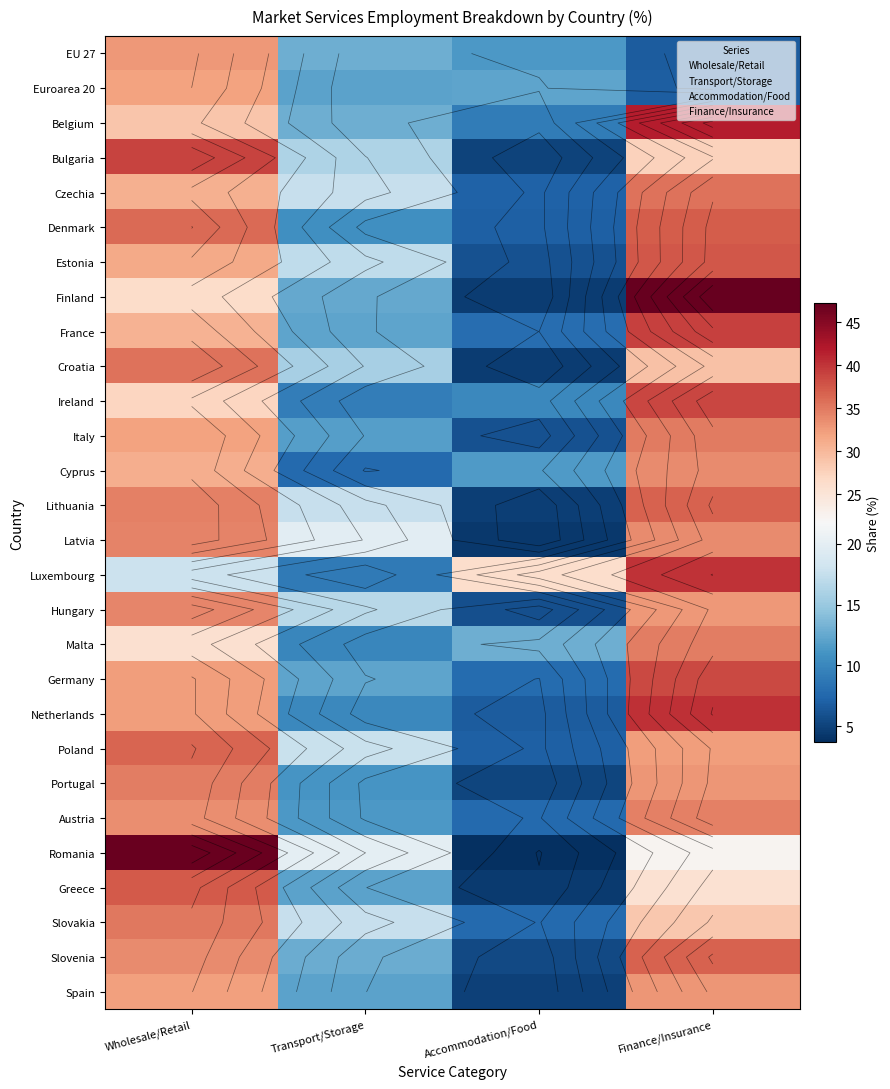

Reading left to right, what are all the values shown in this chart?

Wholesale/Retail: 32.8	32.0	28.9	39.0	30.8	36.1	31.4	26.4	30.7	35.5	27.3	31.9	31.1	34.7	34.3	17.8	34.2	25.8	32.5	32.5	36.5	34.8	33.6	46.9	37.3	35.1	33.8	32.1
Transport/Storage: 13.0	12.1	12.9	16.1	17.5	10.7	17.1	12.5	12.3	15.8	9.3	11.8	7.7	17.5	19.8	8.9	16.7	10.0	12.2	10.1	17.6	11.1	11.4	20.0	12.1	17.6	12.7	12.1
Accommodation/Food: 11.4	12.3	9.2	5.0	7.1	7.1	6.1	4.6	8.0	4.6	10.2	6.1	11.6	4.8	4.4	26.2	5.9	13.0	7.9	6.8	7.0	5.2	7.7	3.7	4.5	7.8	5.5	4.9
Finance/Insurance: 6.7	6.9	41.8	27.6	35.6	37.2	37.5	47.2	39.1	29.2	38.7	35.1	33.9	36.7	33.8	40.1	32.7	34.7	38.6	40.3	32.4	32.9	34.5	22.5	25.6	28.6	36.8	32.9